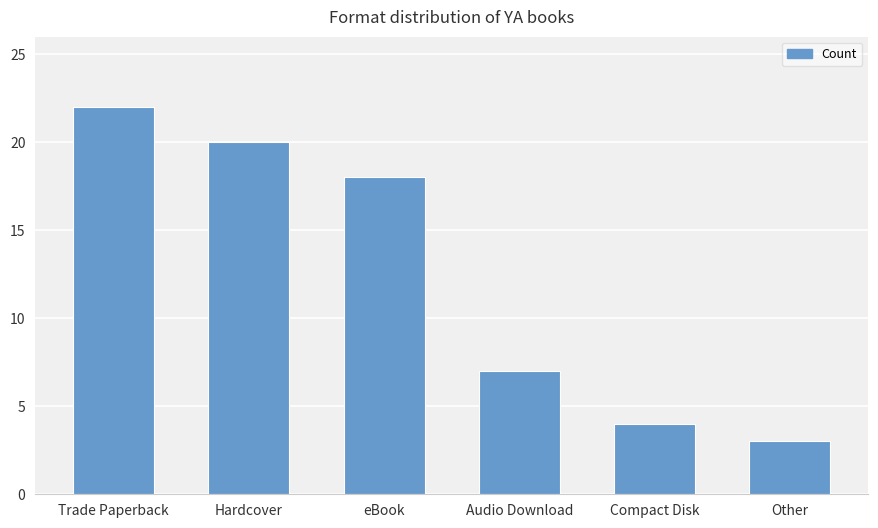

Rank the categories by value from lowest to highest.

Other, Compact Disk, Audio Download, eBook, Hardcover, Trade Paperback